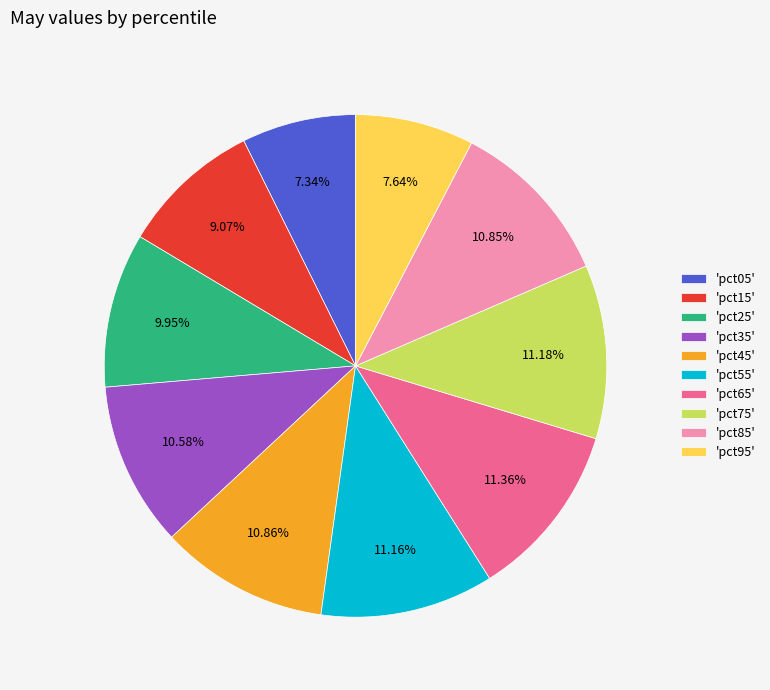

Is there any slice that represents more than half of the pie?

No